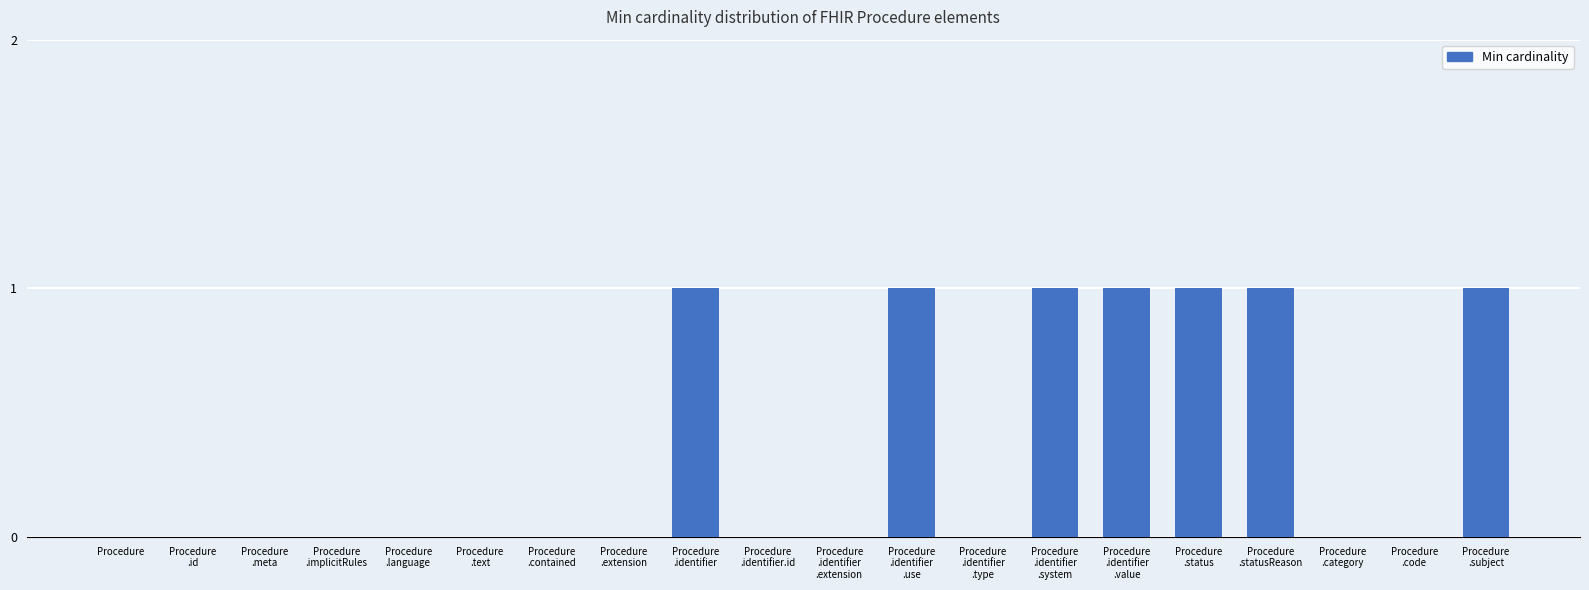

What is the approximate value at Procedure
.status?

1